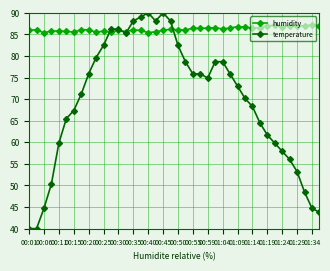

Which series has the largest total across all categories?

humidity